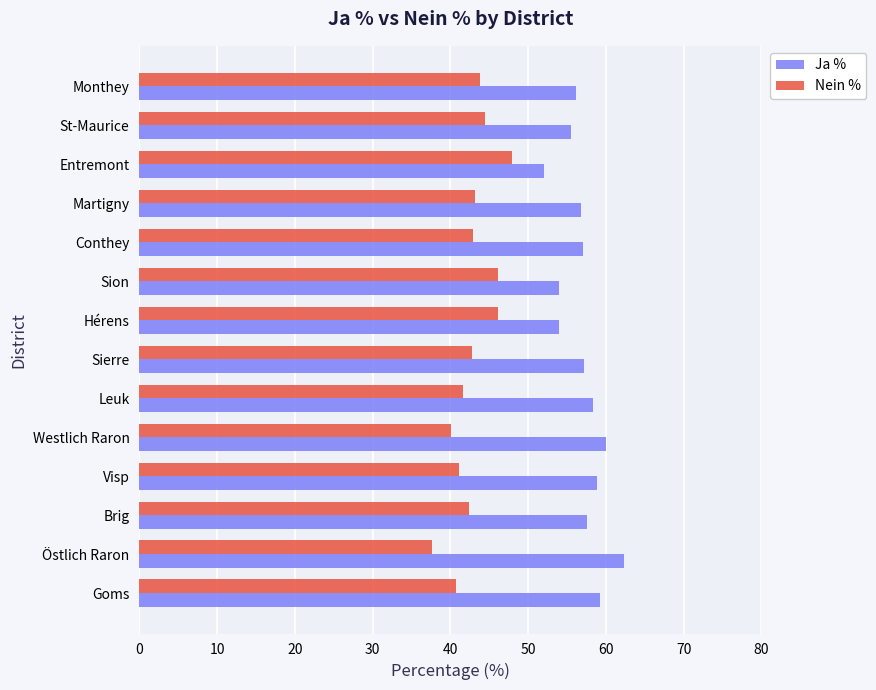

What is the sum of the Ja % values at Leuk and Östlich Raron?

120.7